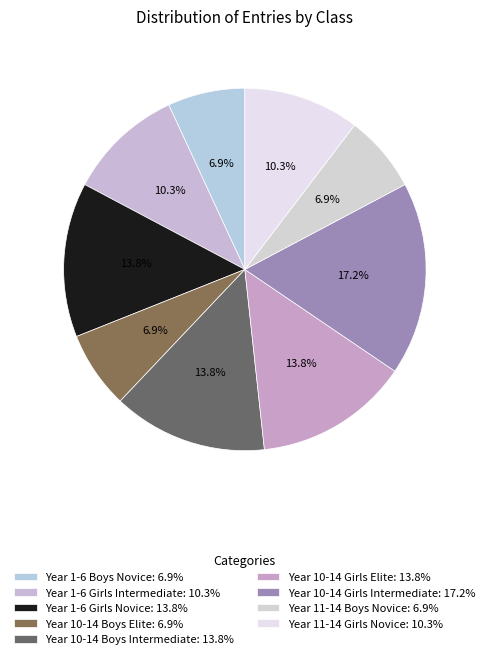

How many slices are in this pie chart?

9